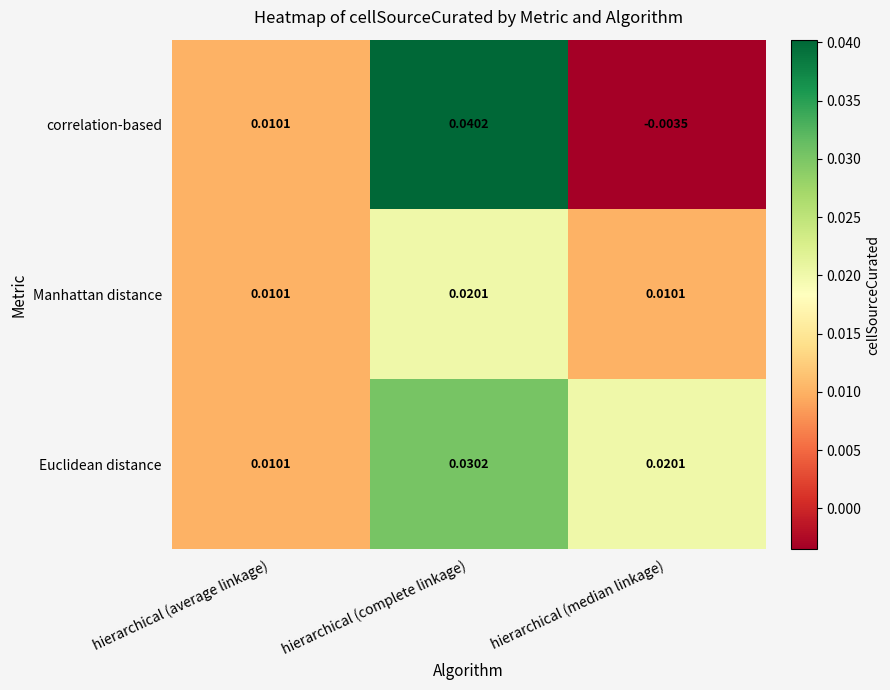

Which series has the largest total across all categories?

Euclidean distance